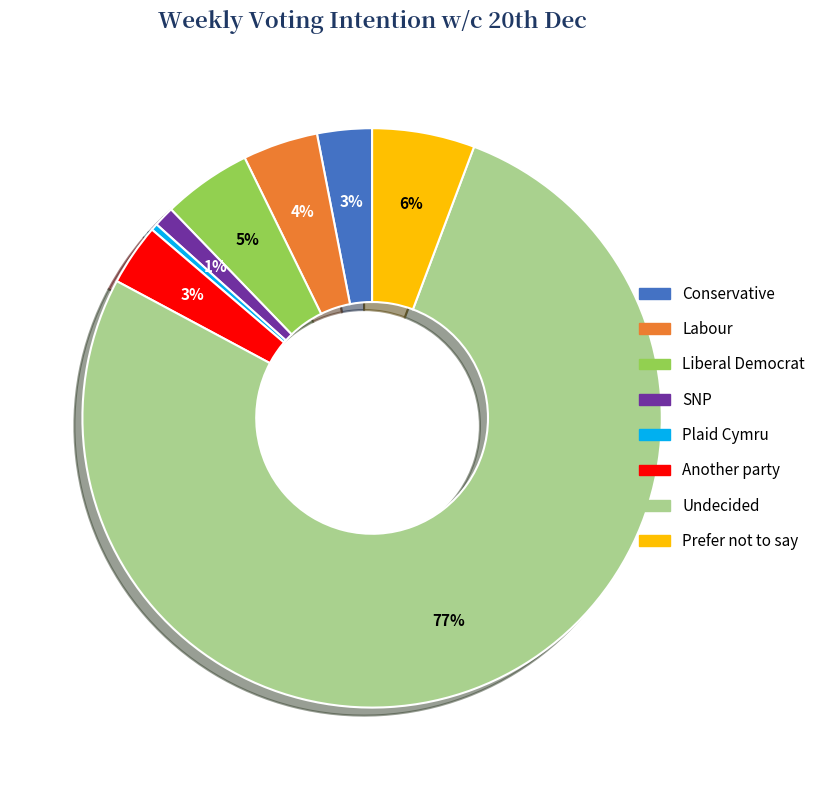

To the nearest percent, what is the difference between the Liberal Democrat and SNP slice percentages?

4%